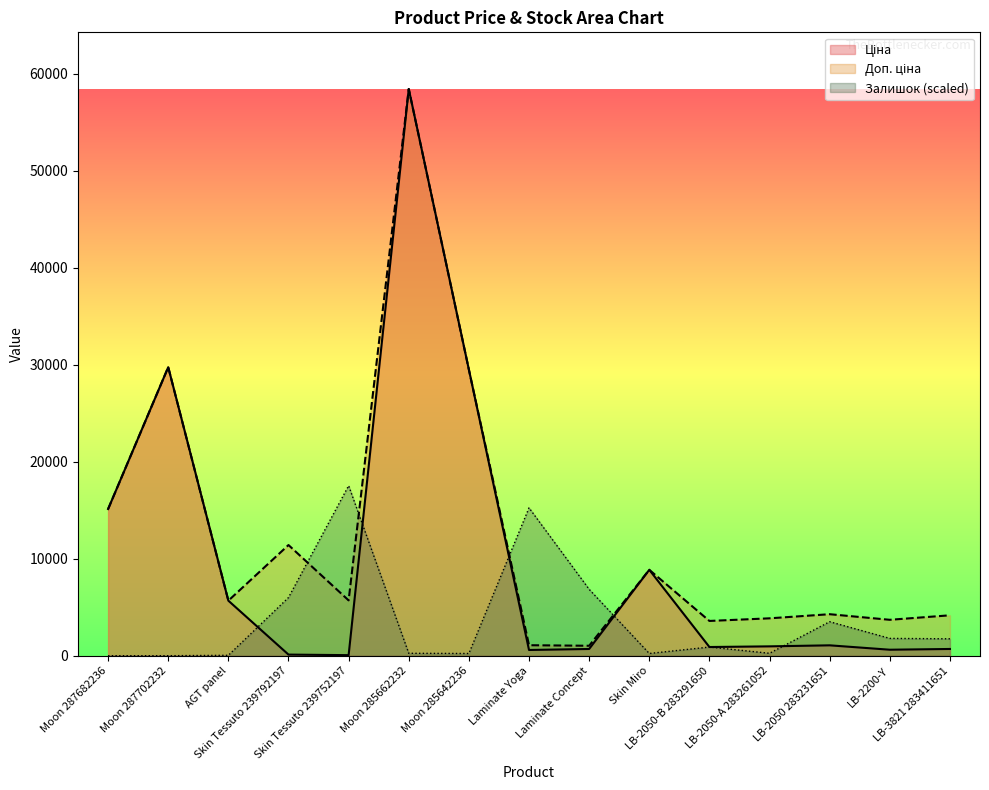

What is the difference between the highest and lowest values at Skin Tessuto 239752197?

17470.9